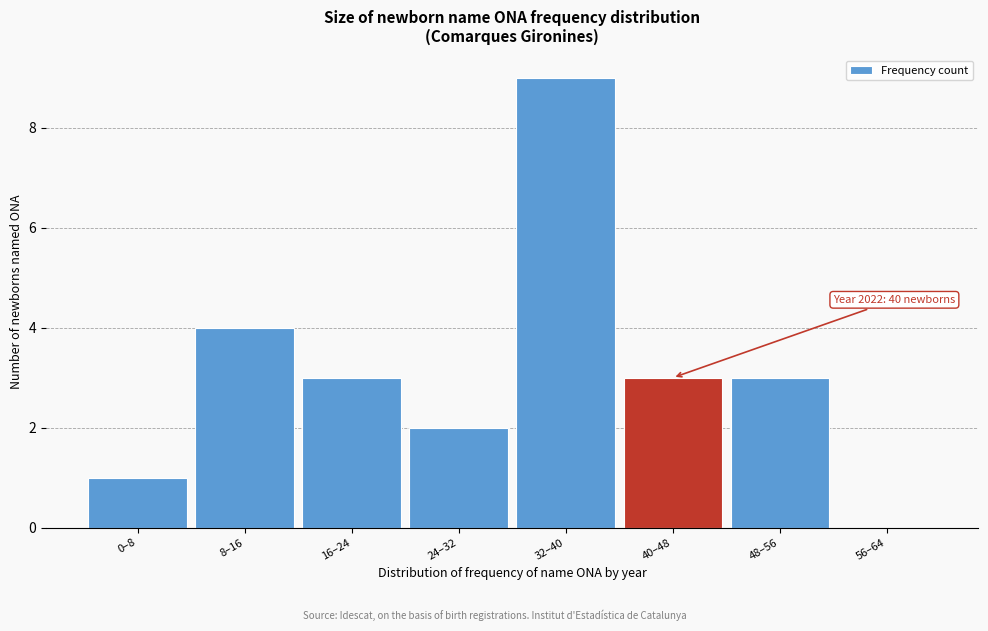

Reading left to right, transcribe all the data shown in this chart.

0–8=1	8–16=4	16–24=3	24–32=2	32–40=9	40–48=3	48–56=3	56–64=0